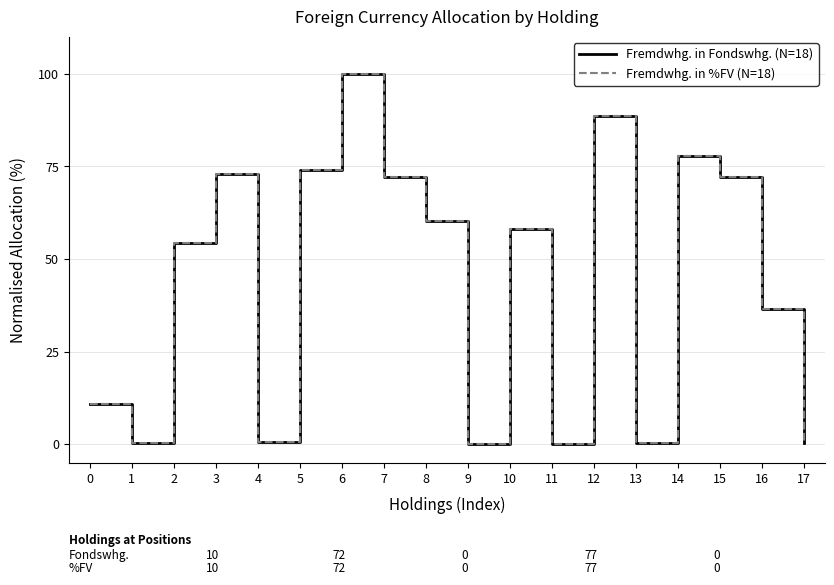

How many lines are shown in the chart?

2